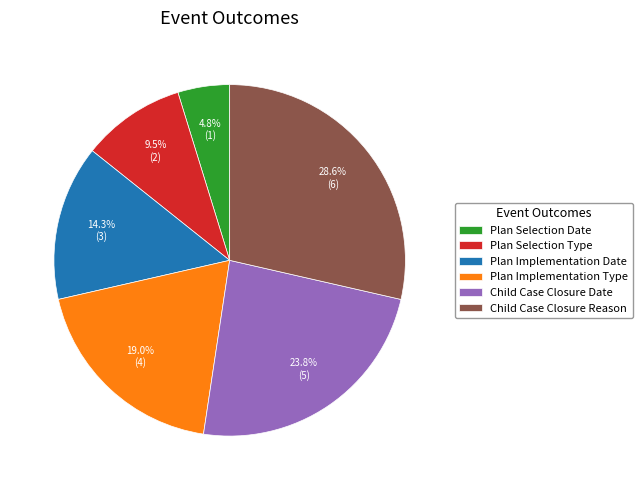

How many slices are in this pie chart?

6